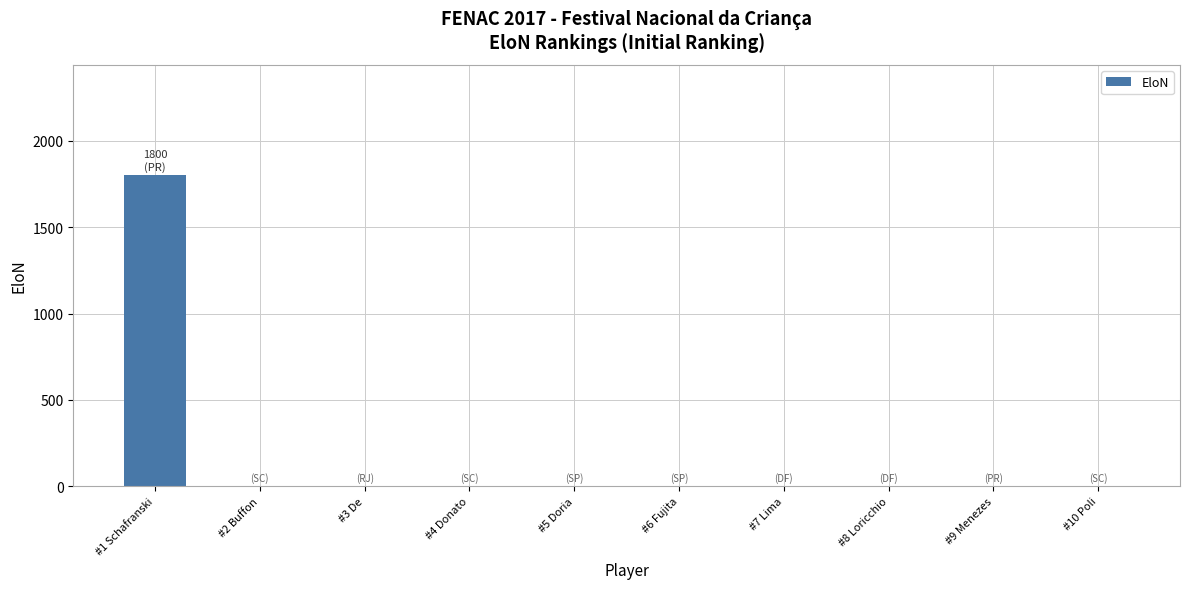

Which label corresponds to the largest value in the chart?

#1 Schafranski